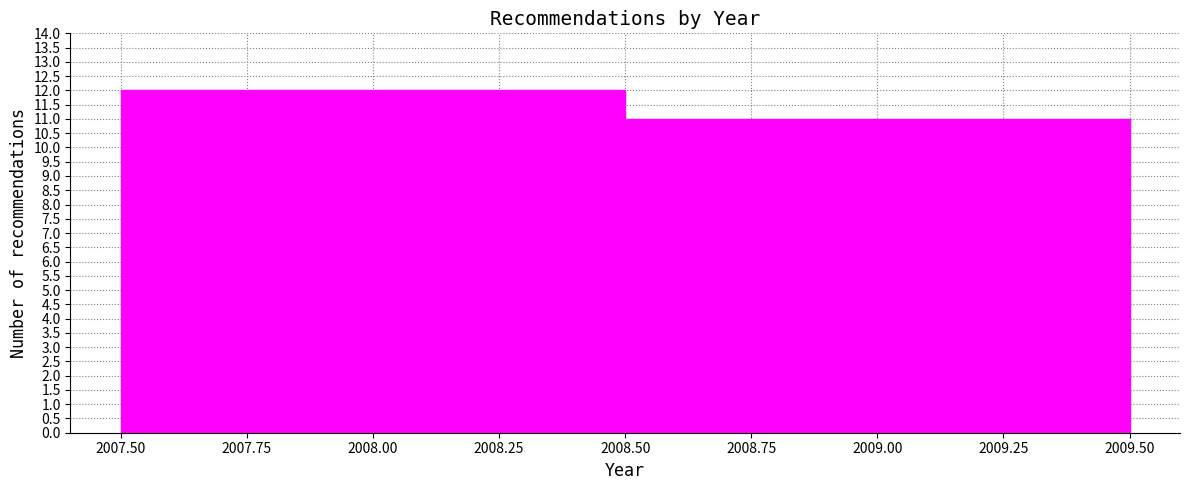

Reading left to right, transcribe this chart: for each bar, give the range it covers on the x-axis and its height. The values are not printed on the chart, so give them approximately, as read against the axis.

2007.50 to 2008.50: 12
2008.50 to 2009.50: 11